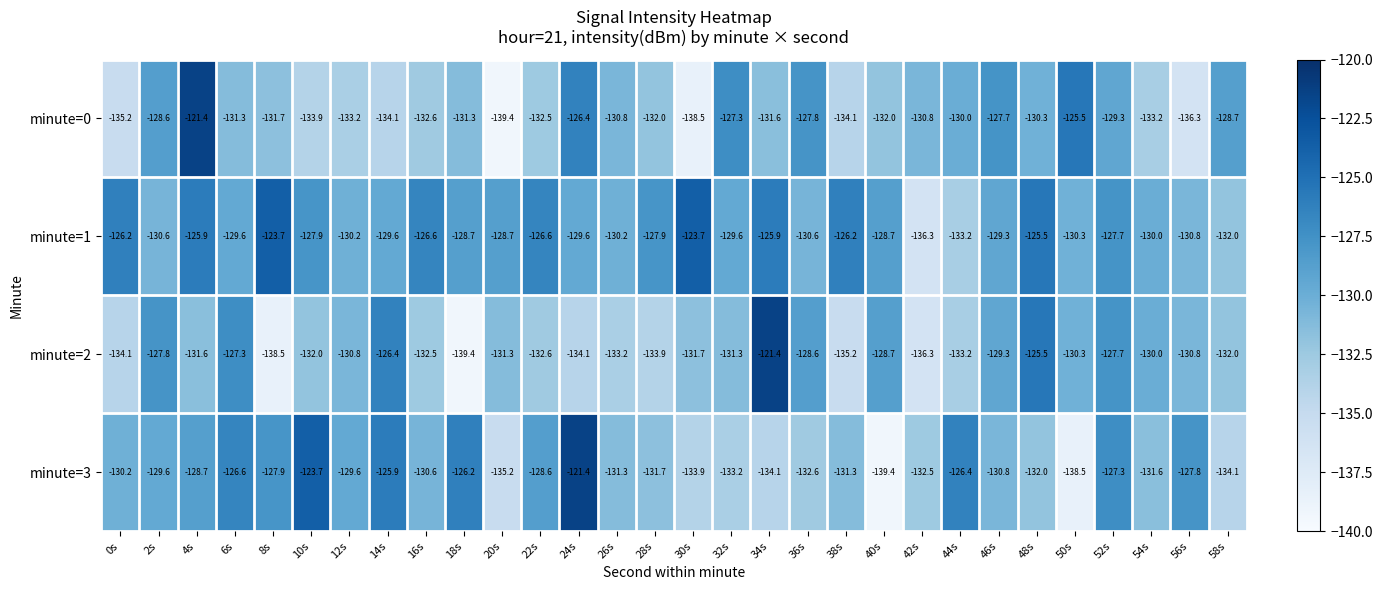

What is the difference between the maximum and minimum values in the minute=2 series?

18.0